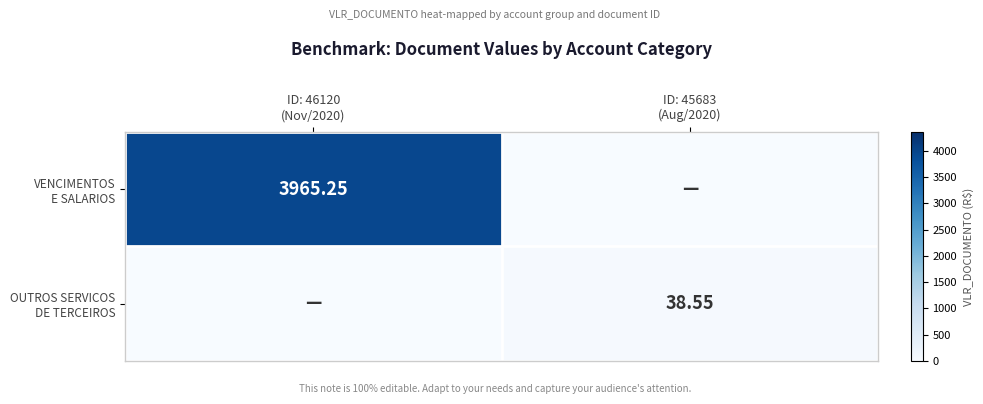

What is the sum of all OUTROS SERVICOS DE TERCEIROS values?

38.5